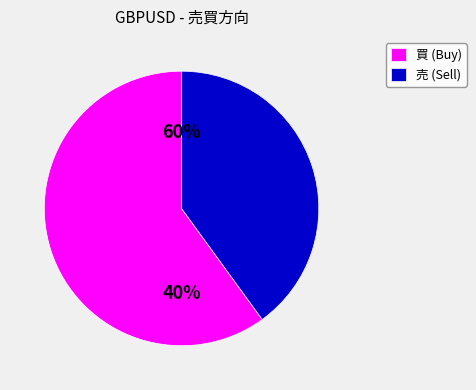

Is it true that 買 is 55% of the pie?

False